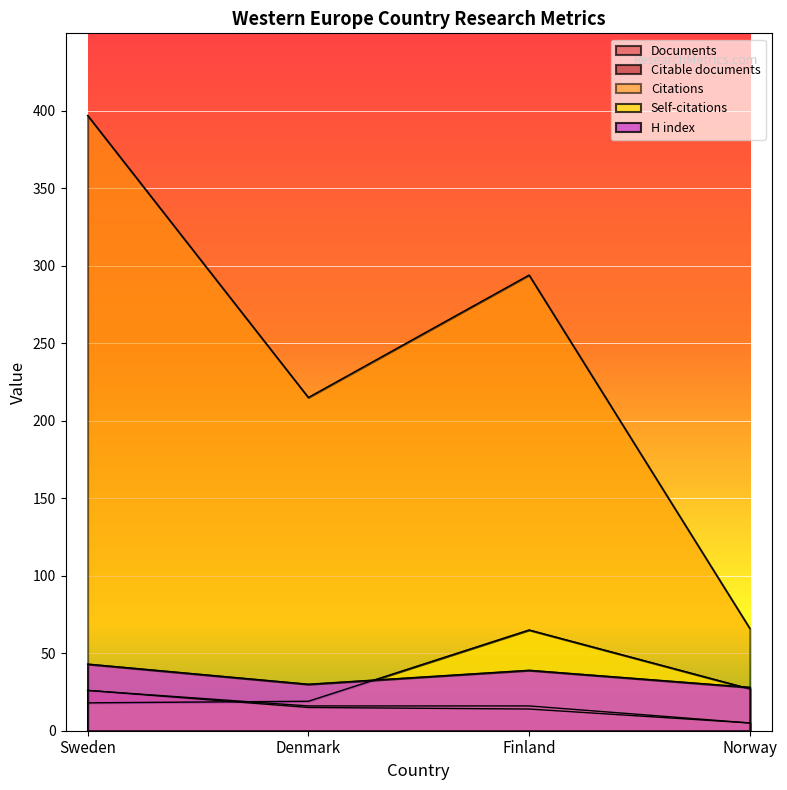

Is it true that H index equals 14 at Denmark?

False